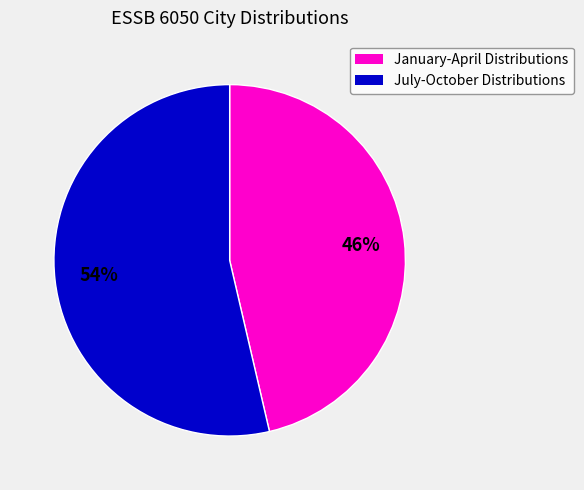

Is there any slice that represents more than half of the pie?

Yes